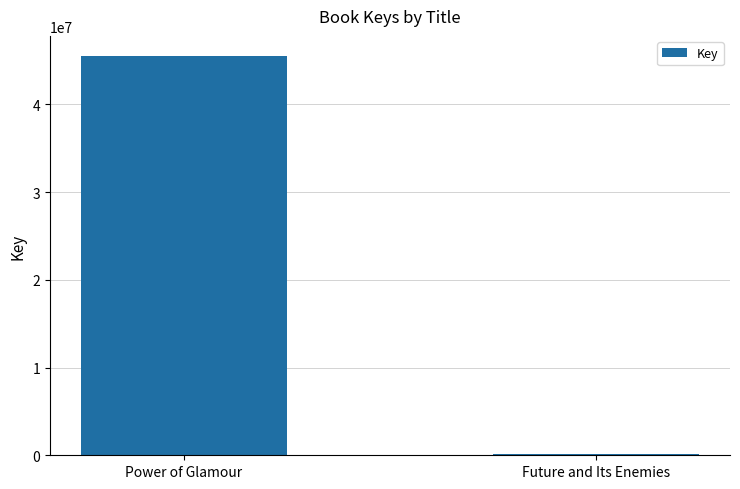

At which label is the value closest to 22833758?

Future and Its Enemies